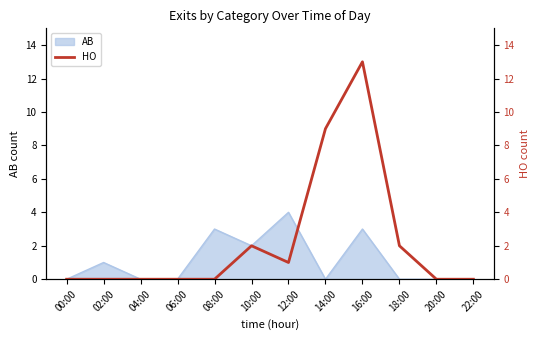

How many categories are shown in the chart?

12